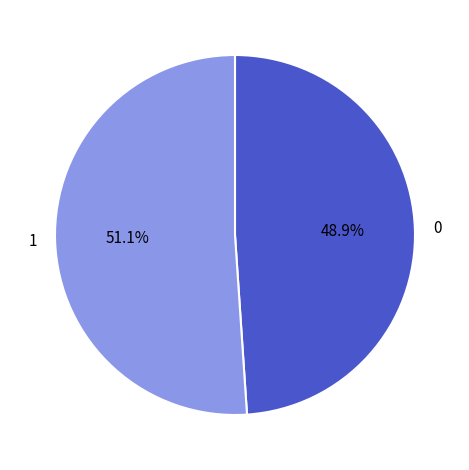

What portion of the pie excludes 0?

51.1%